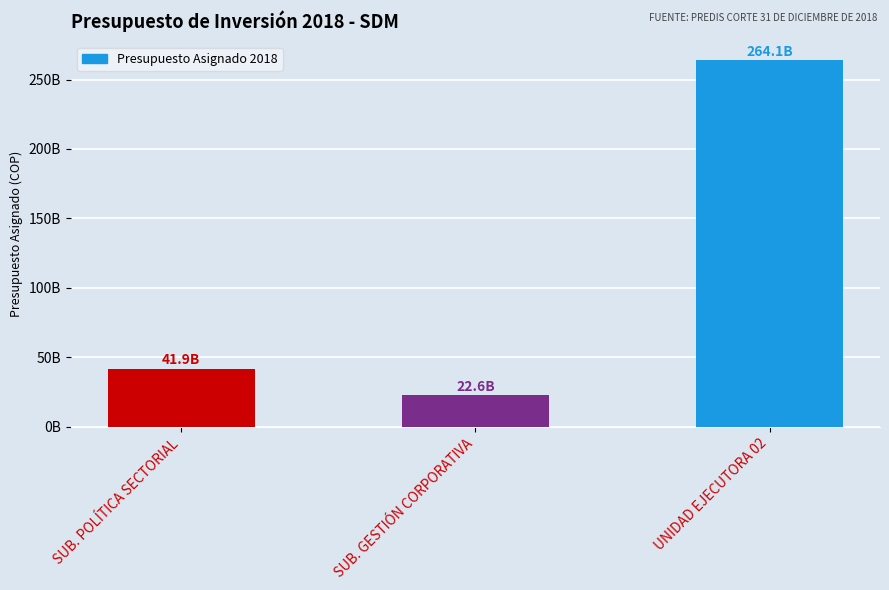

Which category has the lowest value across all series?

SUB. GESTIÓN CORPORATIVA